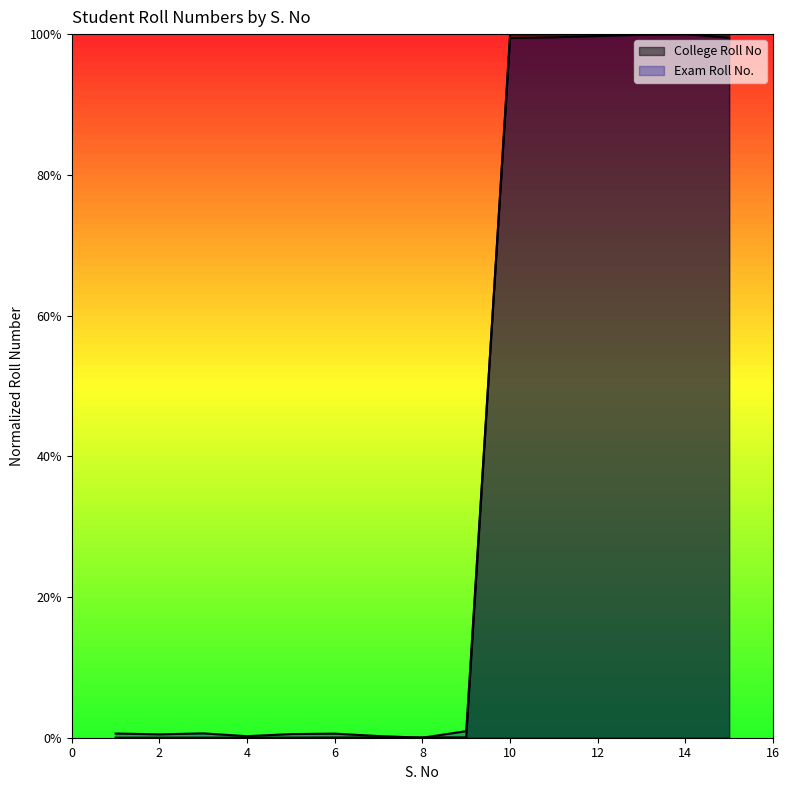

Is it true that Exam Roll No. equals 0.0 at 1?

False